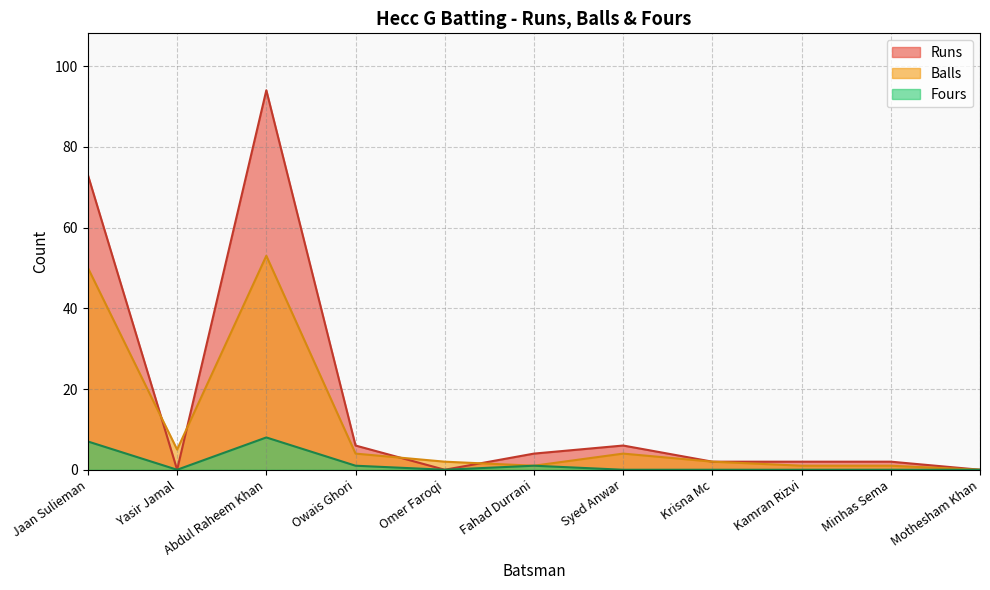

True or false: Runs has more than 2 interior local peaks.

False